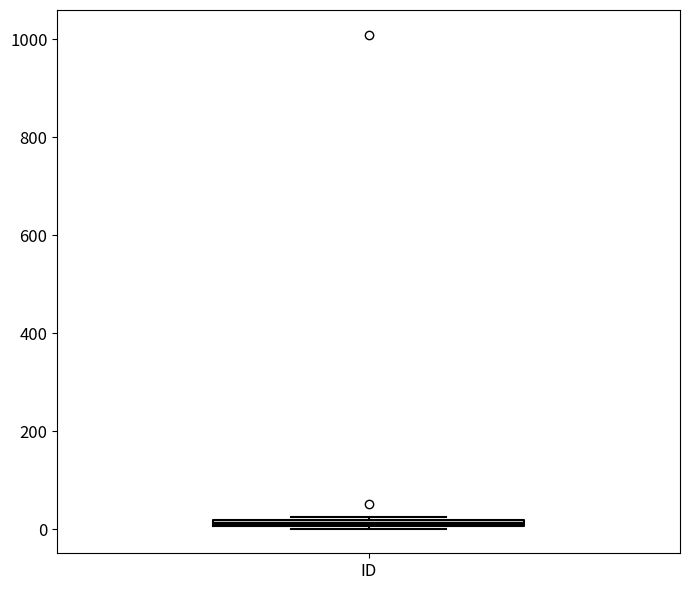

Where is the lower edge of the box for ID on the y-axis? The values are not printed on the chart, so give them approximately, as read against the axis.

0